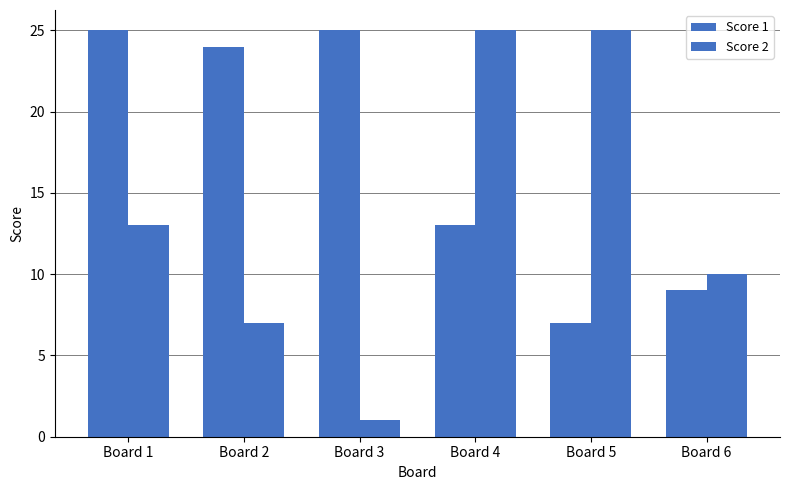

The value of Score 2 at Board 6 is 6. True or false?

False